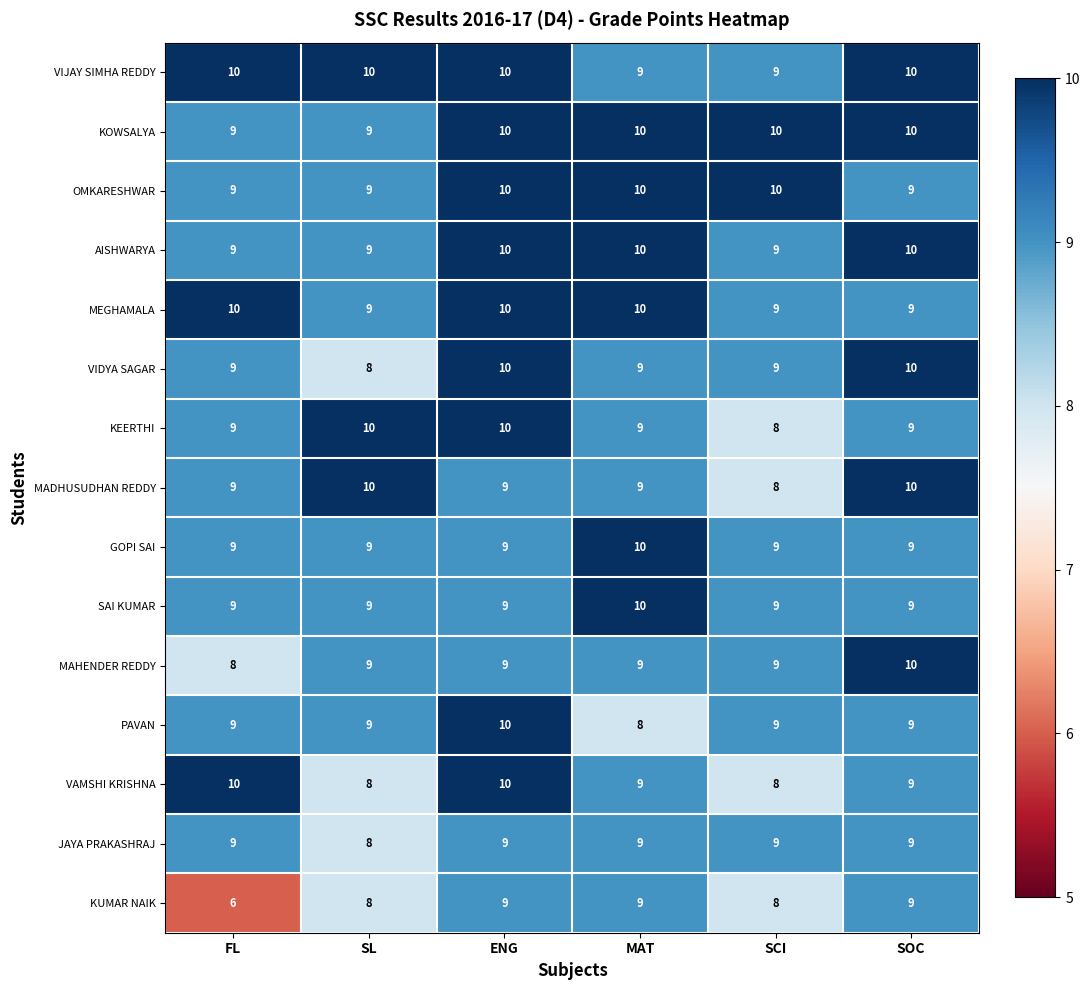

At which category does the chart reach its minimum across all series?

FL